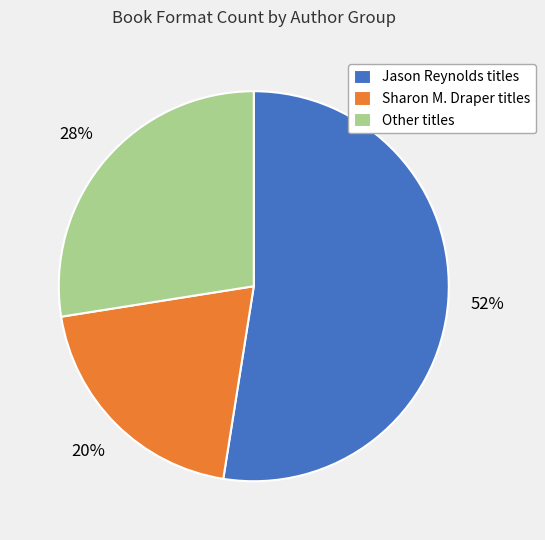

Between Other titles and Sharon M. Draper titles, which is larger?

Other titles